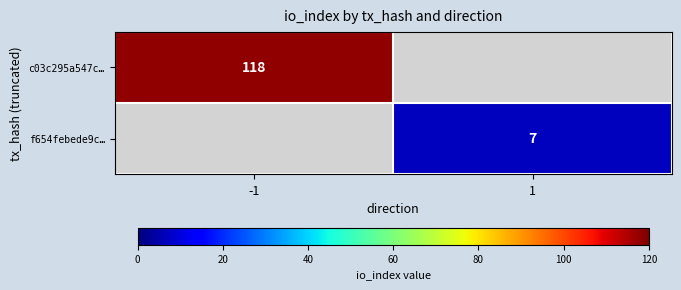

True or false: c03c295a547c… has a value of 118 at -1.

True